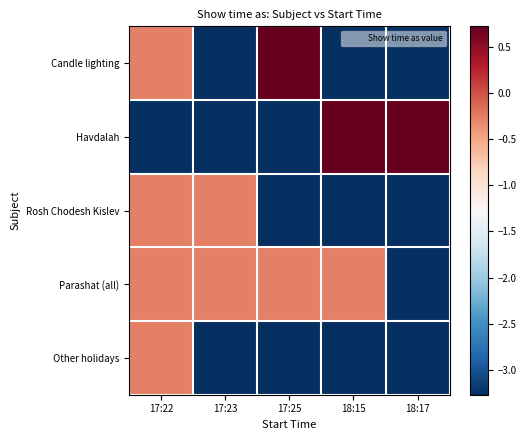

List the series in order of their peak value, highest first.

Candle lighting, Havdalah, Rosh Chodesh Kislev, Parashat (all), Other holidays